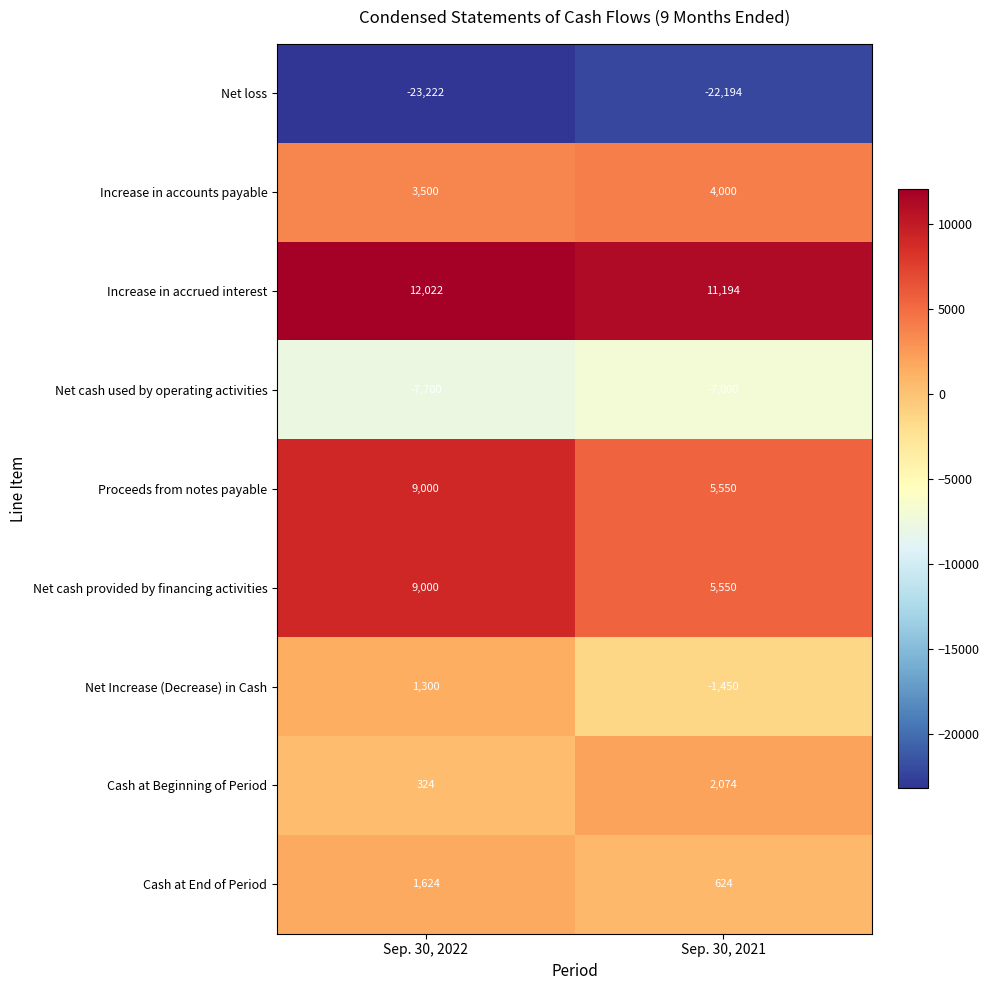

Reading left to right, transcribe all the data shown in this chart.

Net loss: -23222	-22194
Increase in accounts payable: 3500	4000
Increase in accrued interest: 12022	11194
Net cash used by operating activities: -7700	-7000
Proceeds from notes payable: 9000	5550
Net cash provided by financing activities: 9000	5550
Net Increase (Decrease) in Cash: 1300	-1450
Cash at Beginning of Period: 324	2074
Cash at End of Period: 1624	624